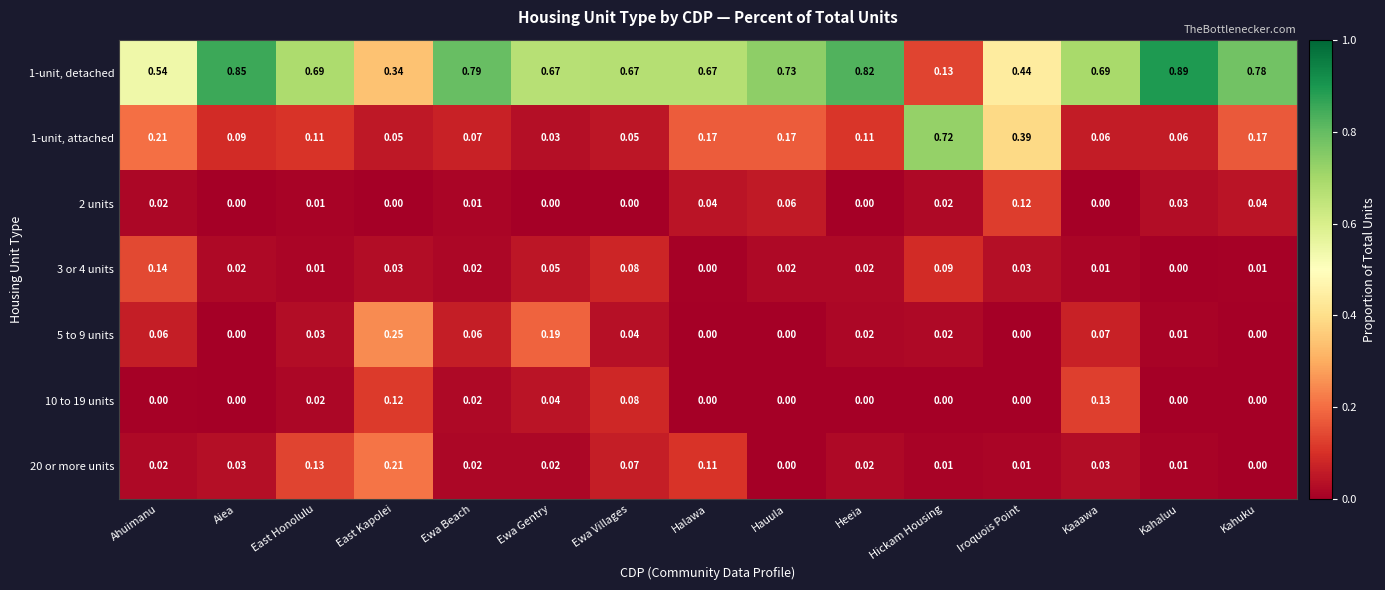

Which label corresponds to the largest value in the chart?

Kahaluu